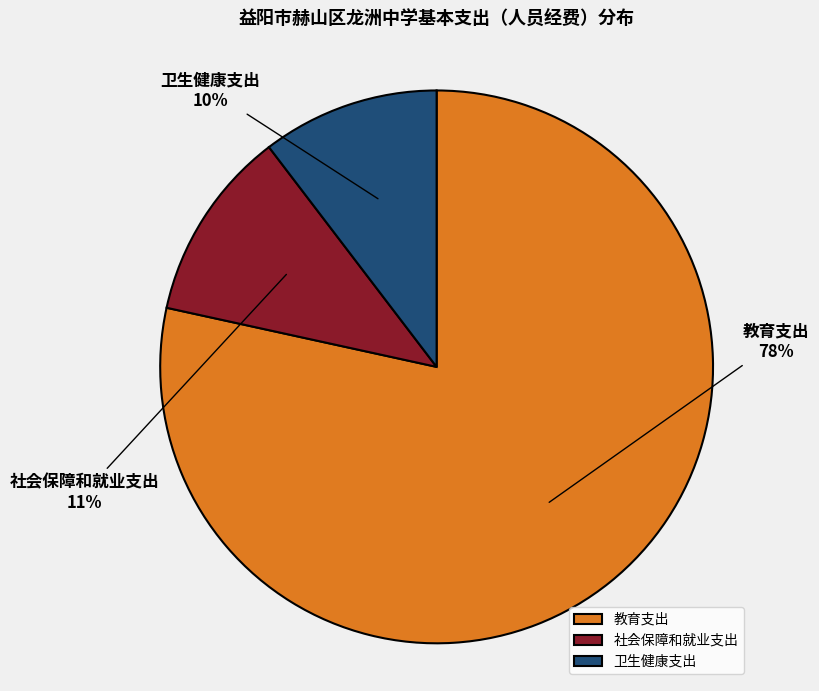

What percentage is the 社会保障和就业支出 slice, to the nearest percent?

11%